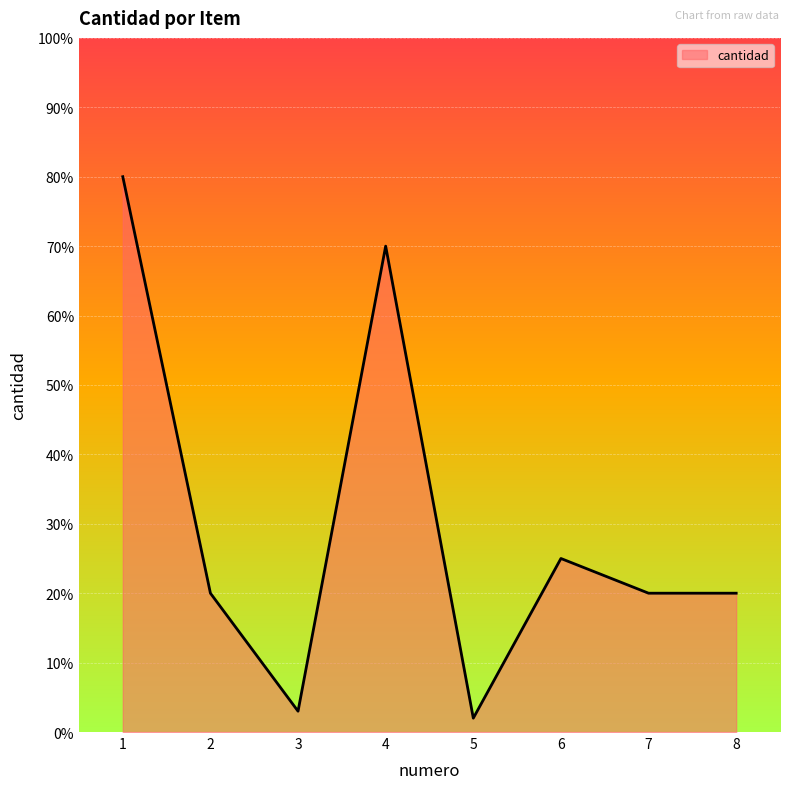

True or false: the data shows 34 at 8.

False